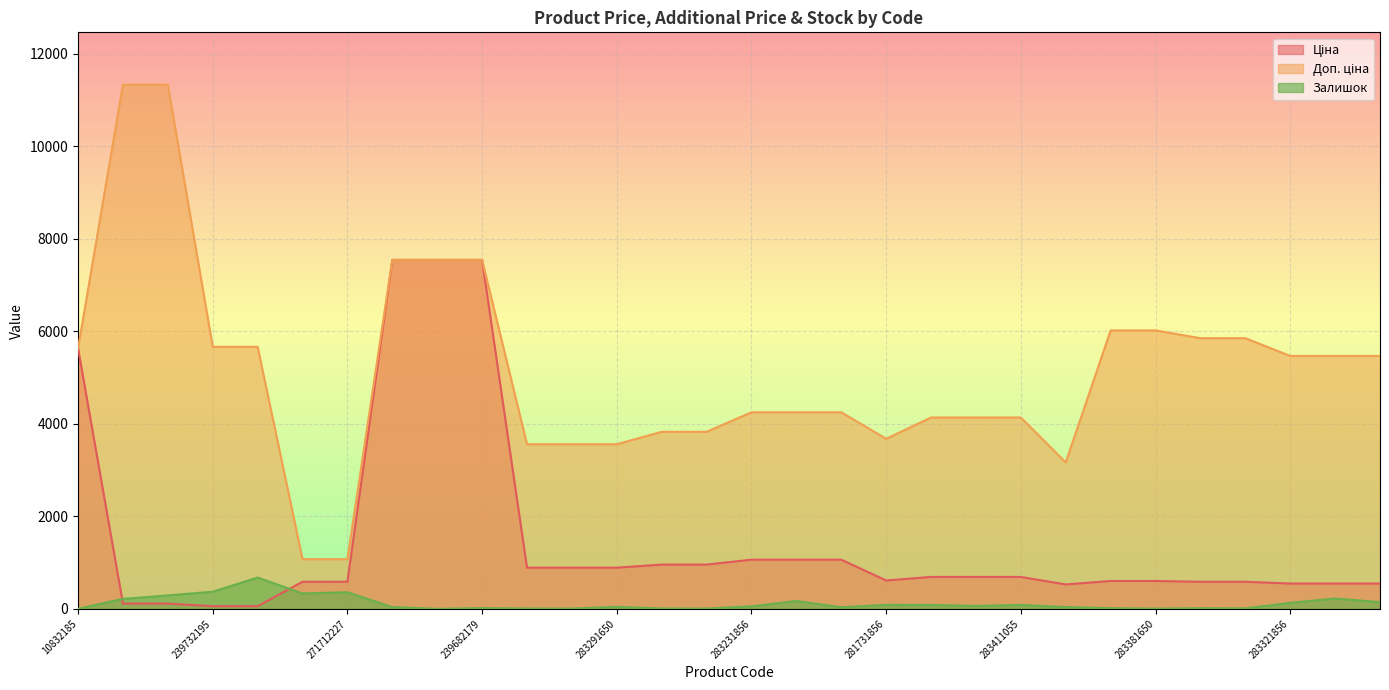

How many interior local valleys does the Ціна series have?

2